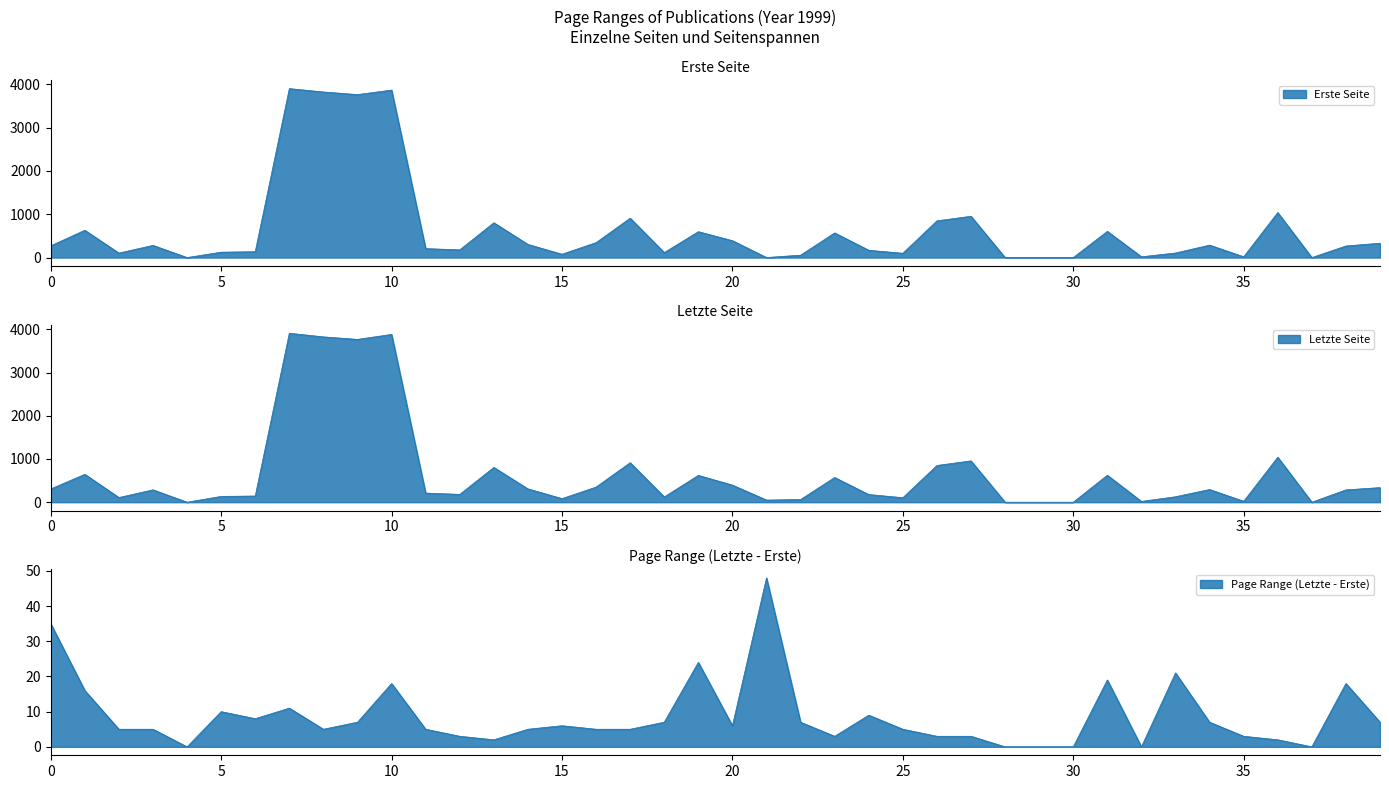

What is the difference between the maximum and minimum values in the Letzte Seite series?

3910